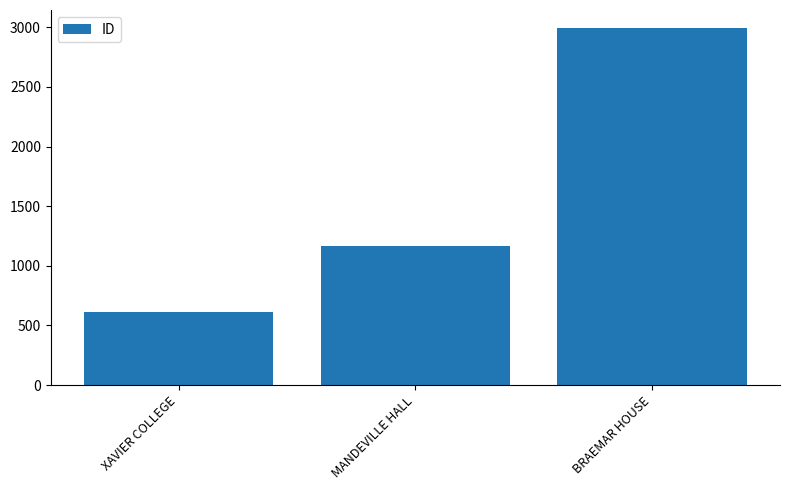

Where is the data nearest to the value 1805?

MANDEVILLE HALL